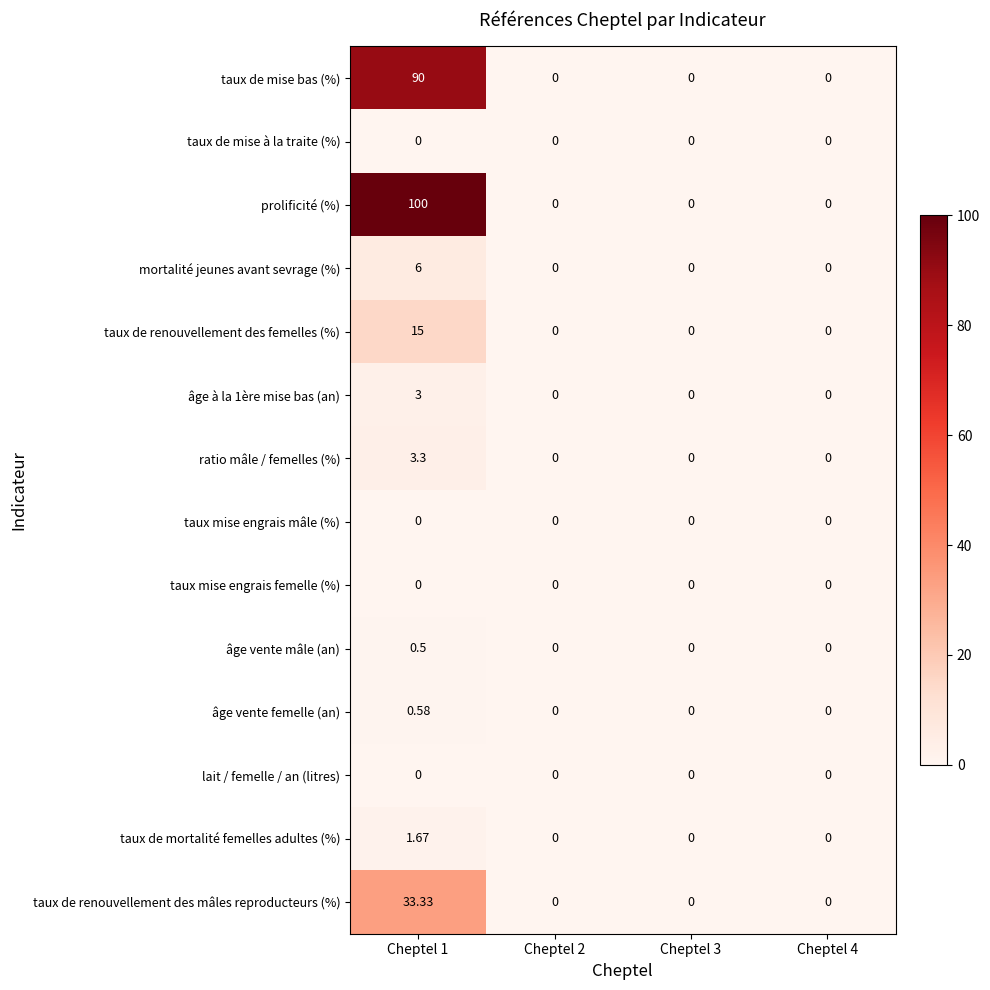

Count the number of data series in this chart.

14